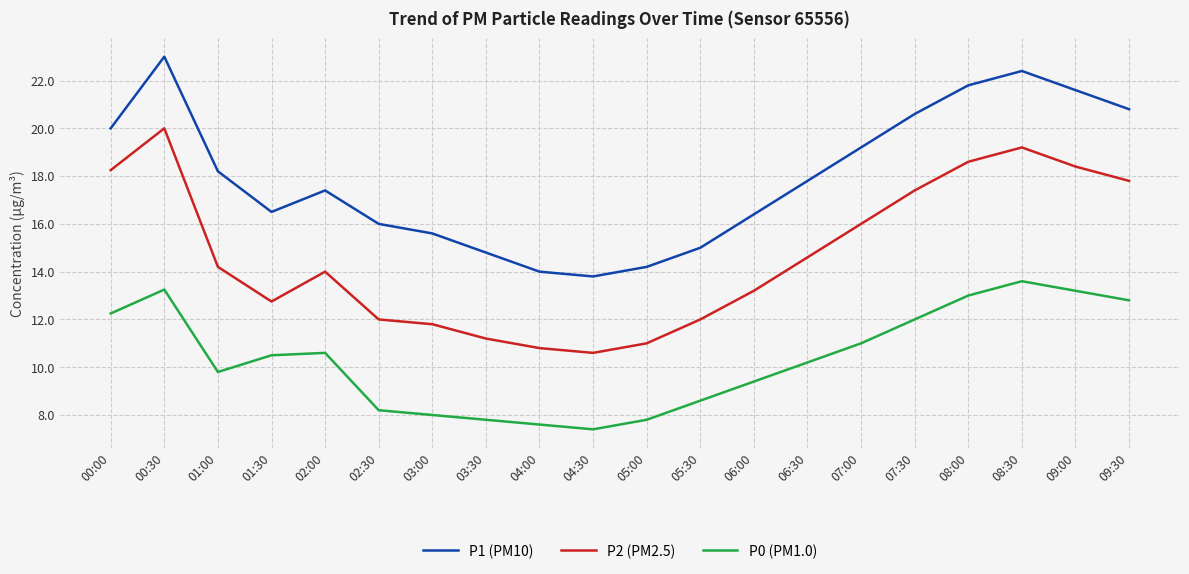

At which label does P2 (PM2.5) reach its peak?

00:30